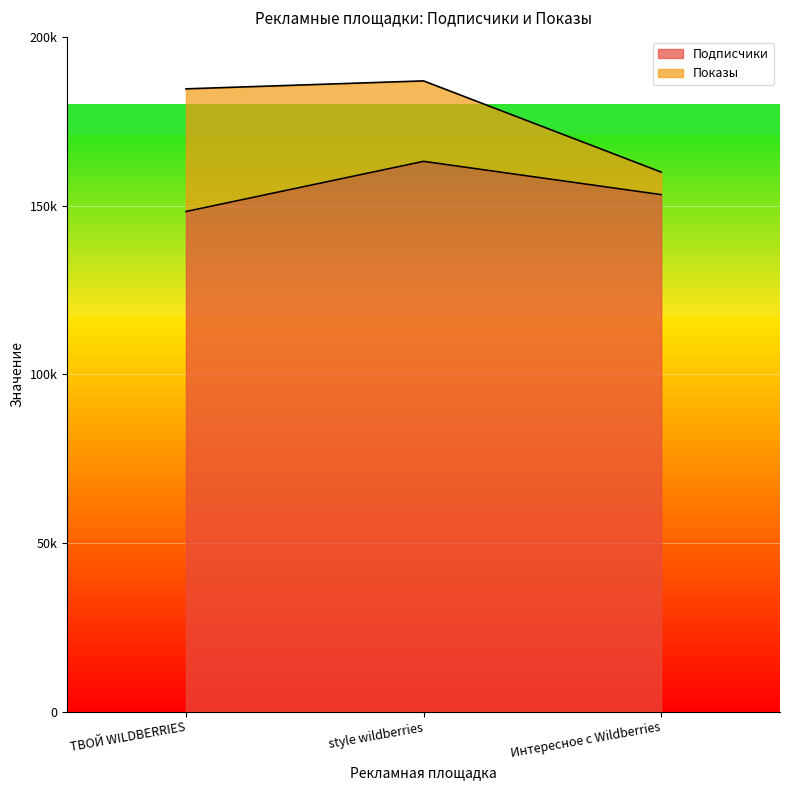

What is the sum of all values?

464563